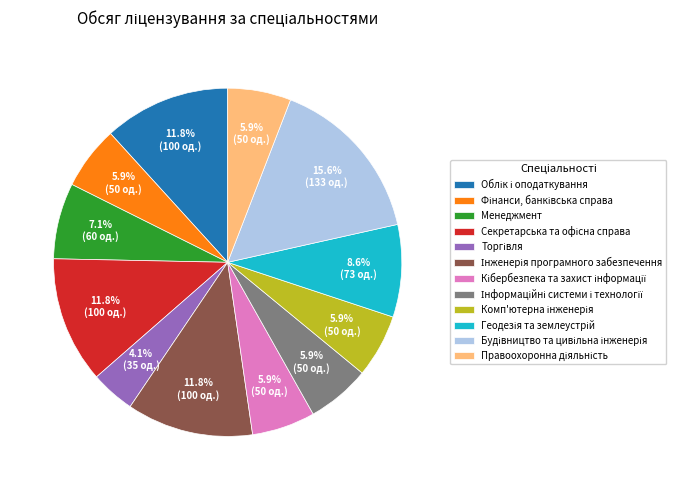

Does any single category account for the majority?

No